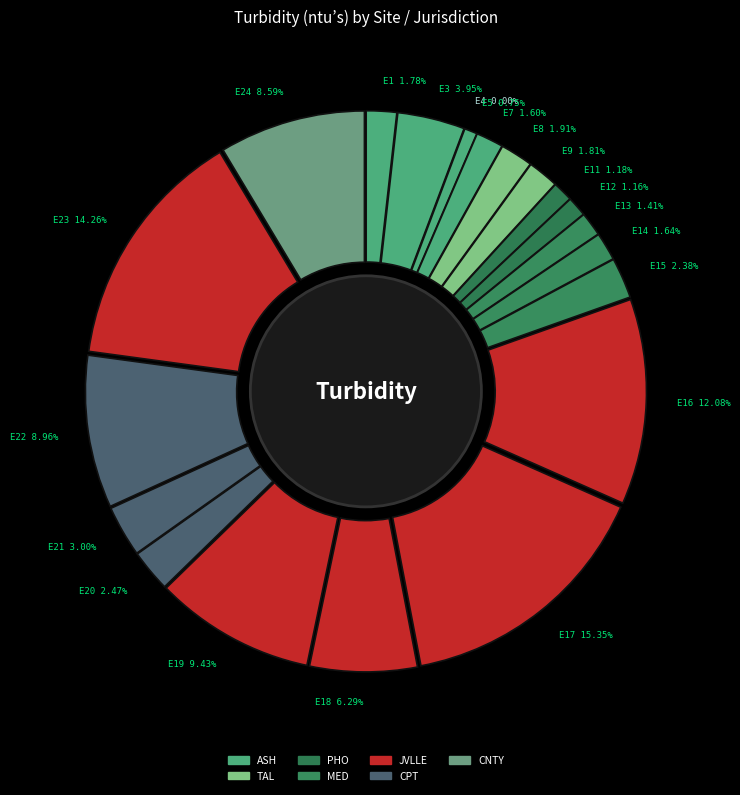

The E18 JVLLE/CPT slice represents 6% of the pie. True or false?

True